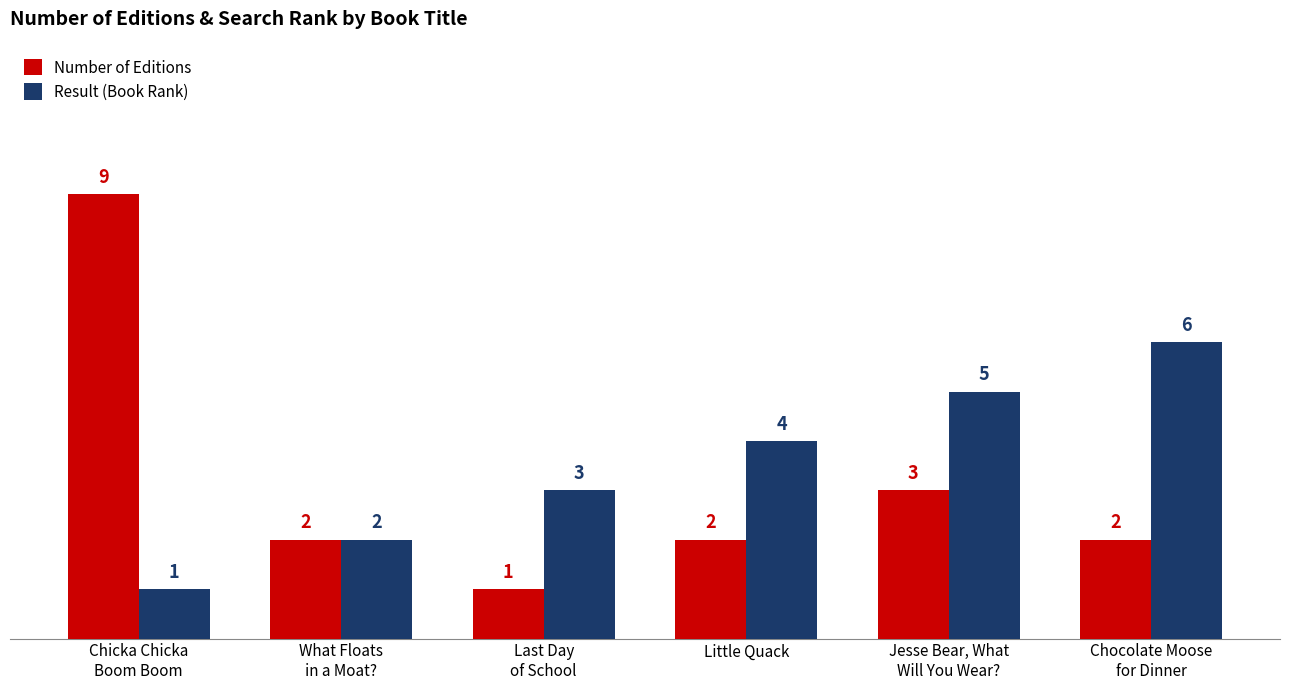

Which series has the largest range (max minus min)?

Number of Editions